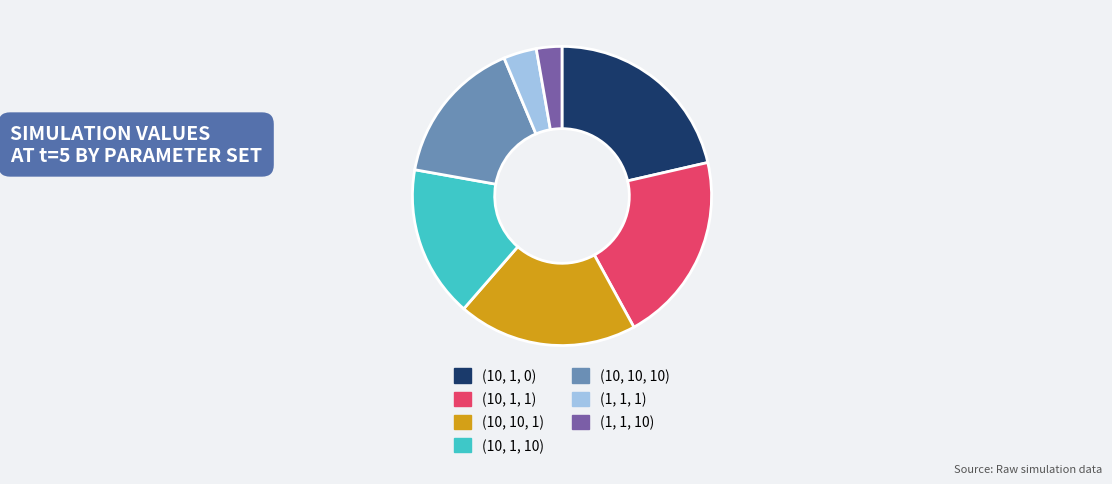

Count the number of slices in the pie.

7